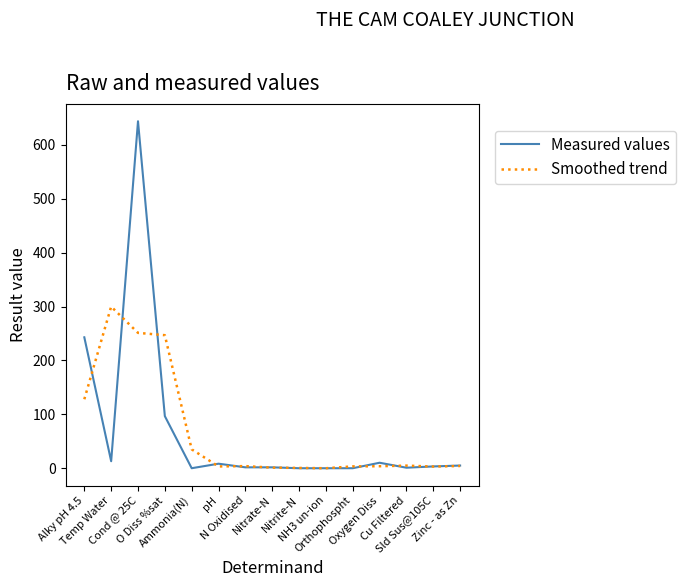

Which series has the widest spread of values?

Measured values